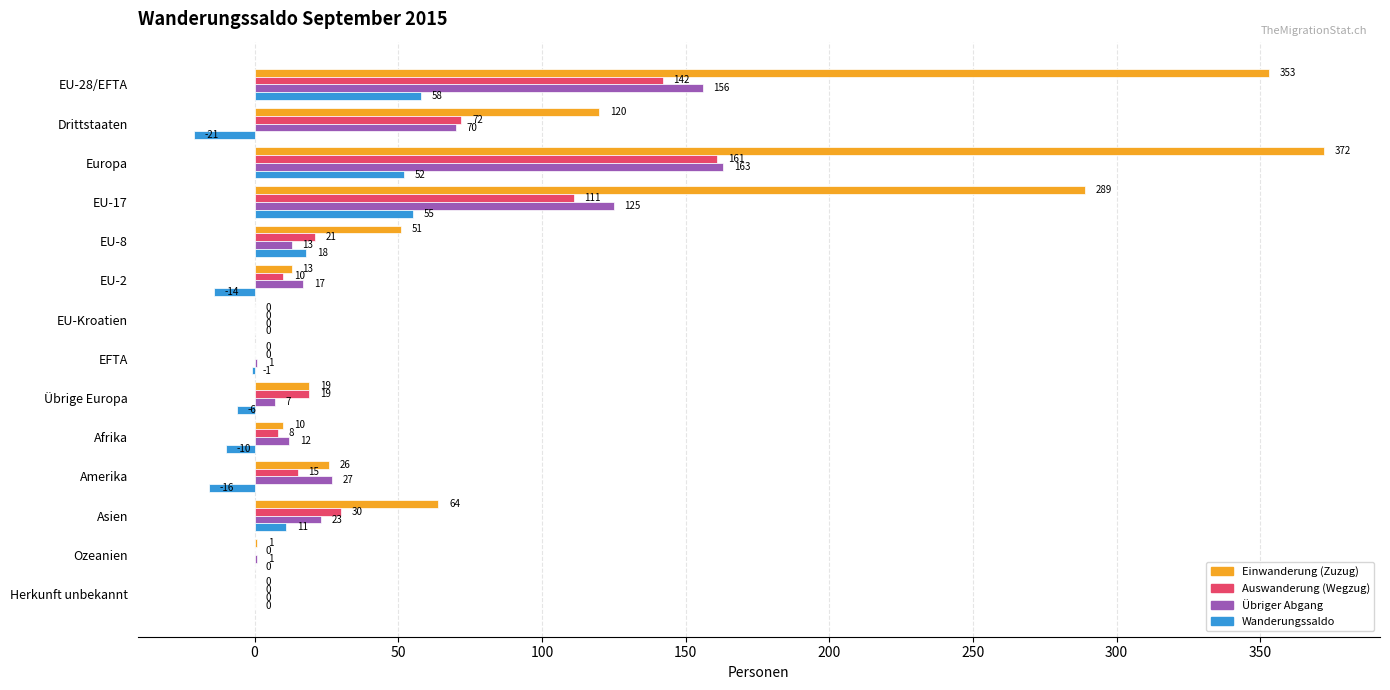

What is the sum of all Einwanderung (Zuzug) values?

1318